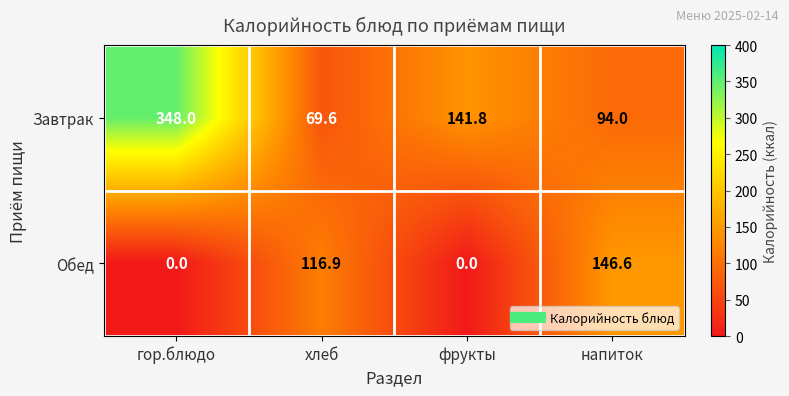

How many distinct data groups are displayed?

2